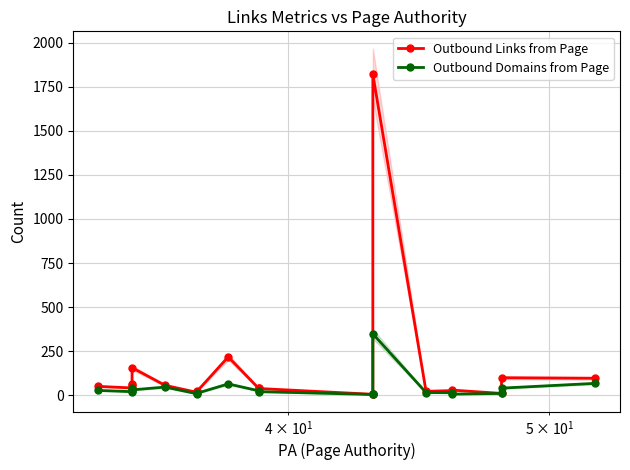

True or false: Outbound Domains from Page and Outbound Links from Page intersect in this chart.

False